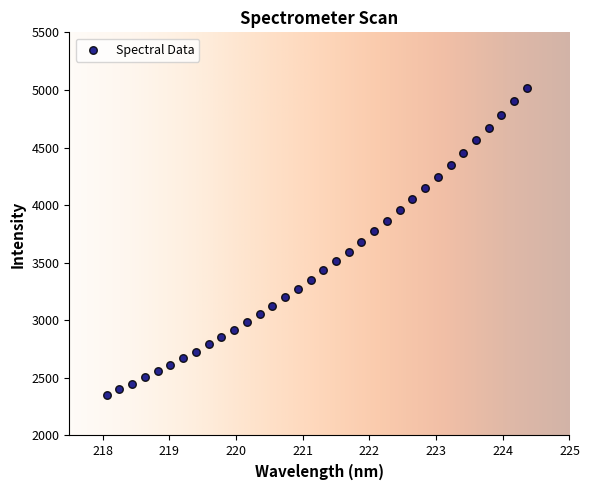

What is the range of X values (max minus min)?

6.3